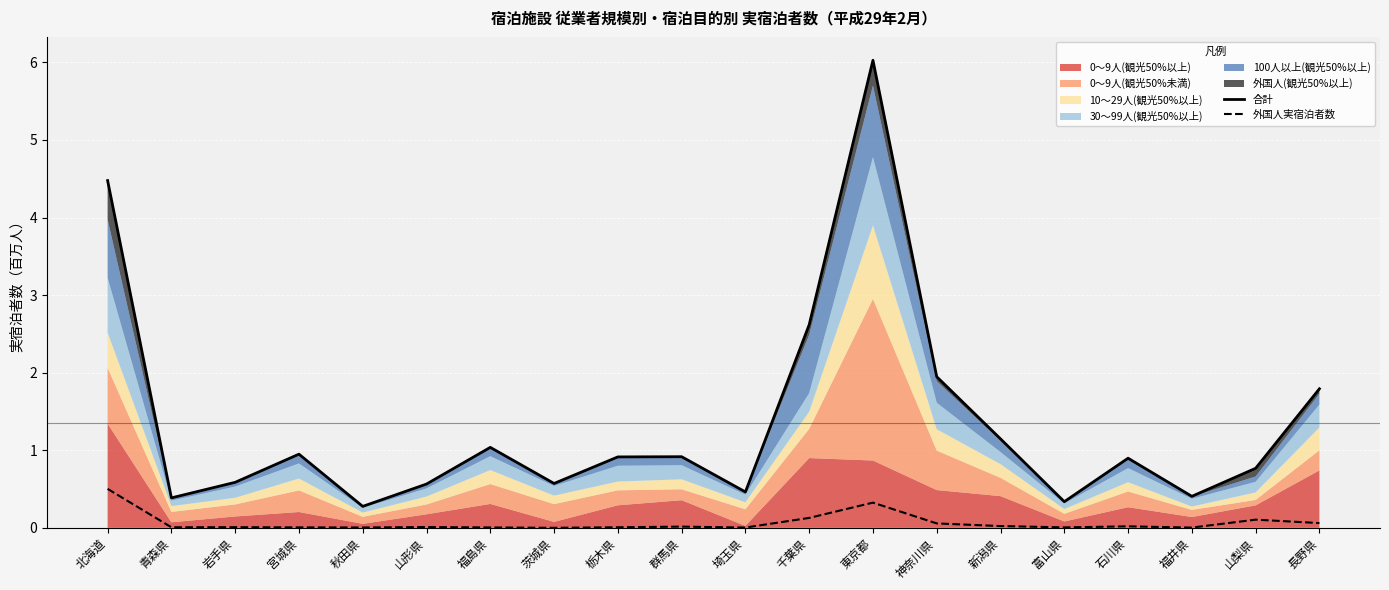

How many lines are shown in the chart?

2